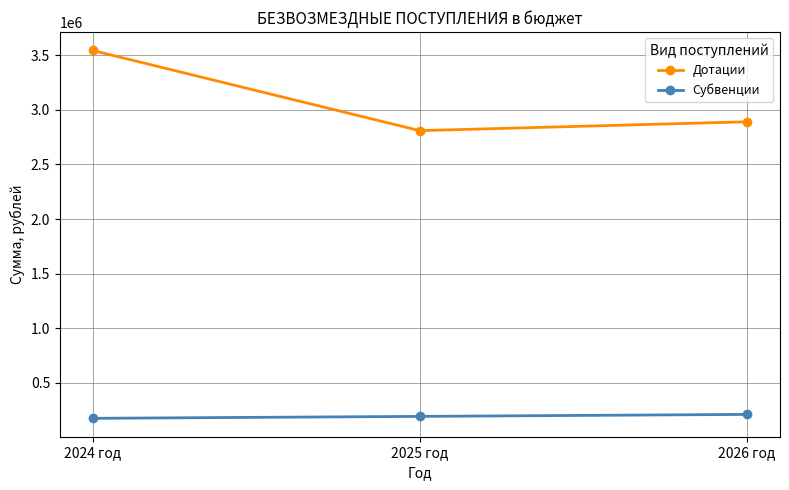

How many distinct data groups are displayed?

2